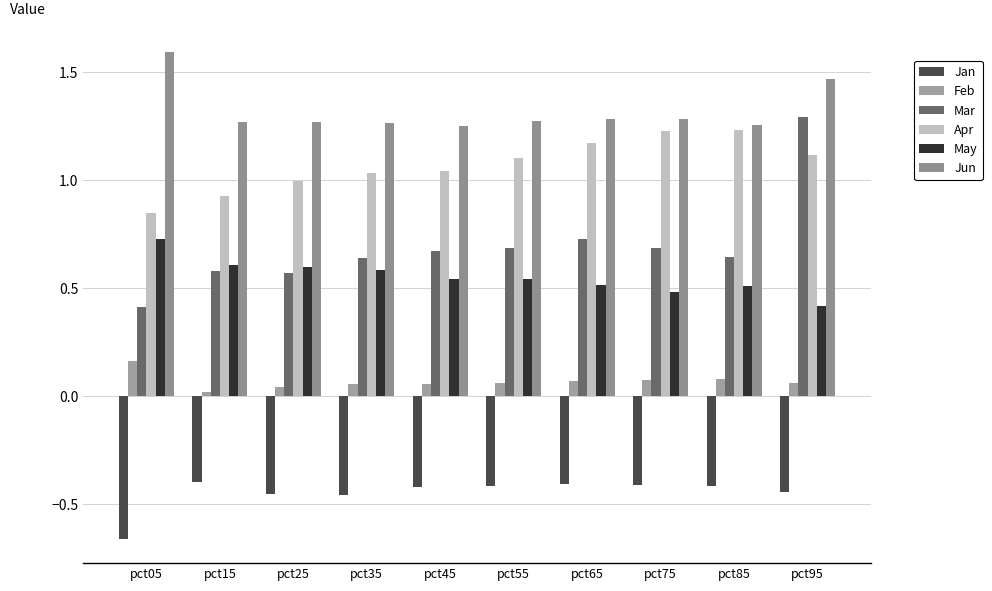

Between pct35 and pct65, which is larger?

pct65